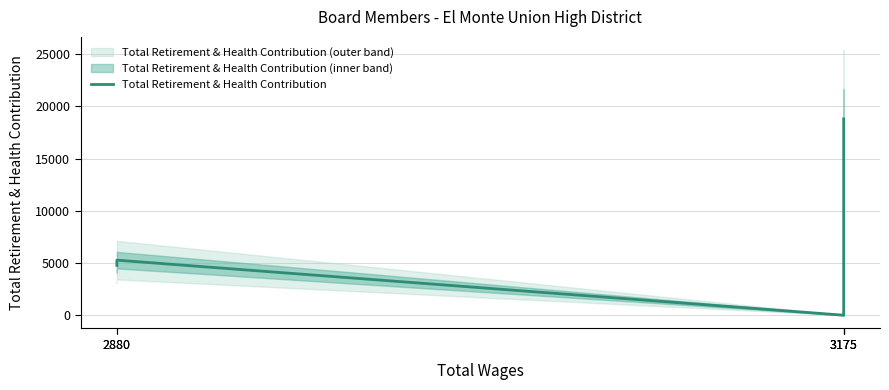

How many distinct data groups are displayed?

1